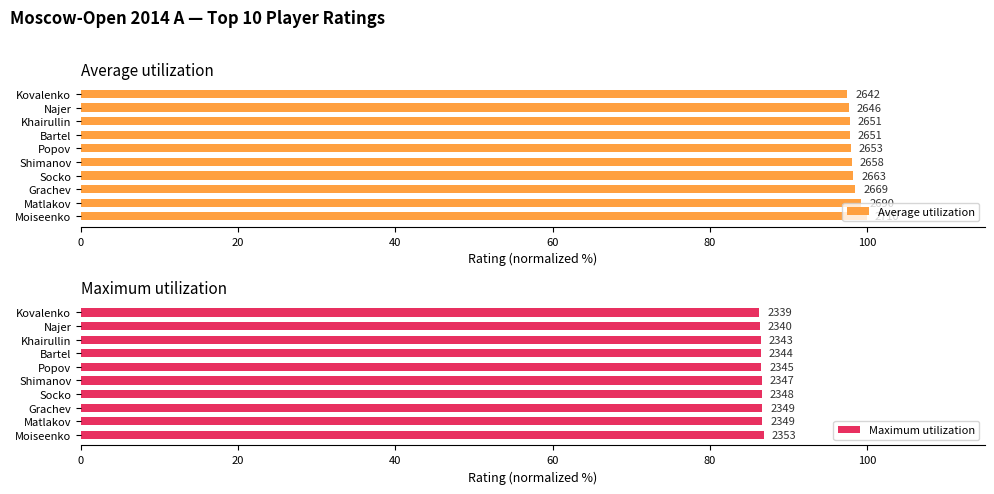

How many Maximum utilization values are between 86 and 87?

10